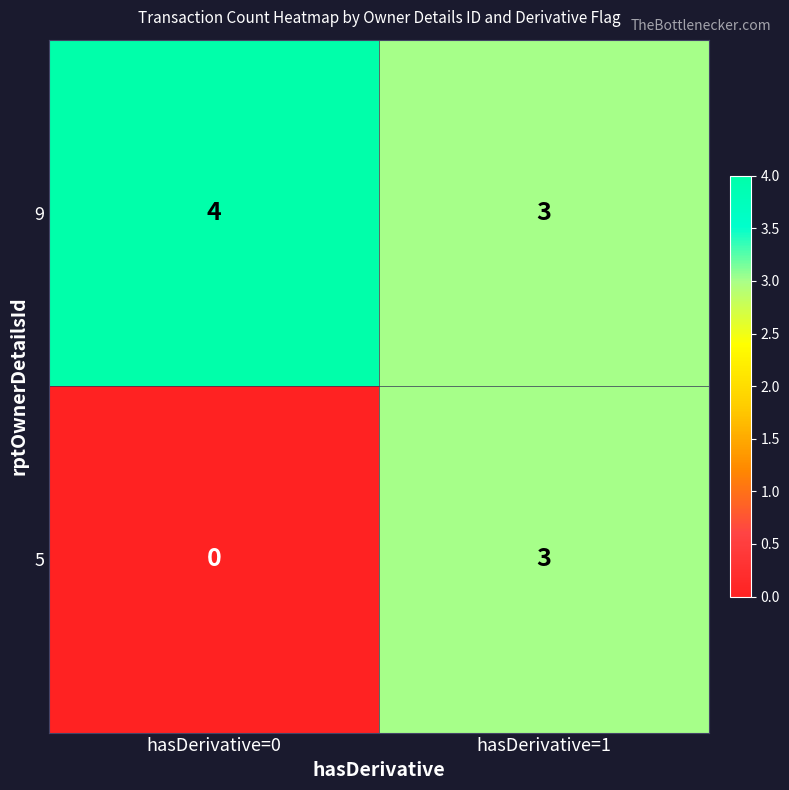

Which category has the highest value across all series?

hasDerivative=0